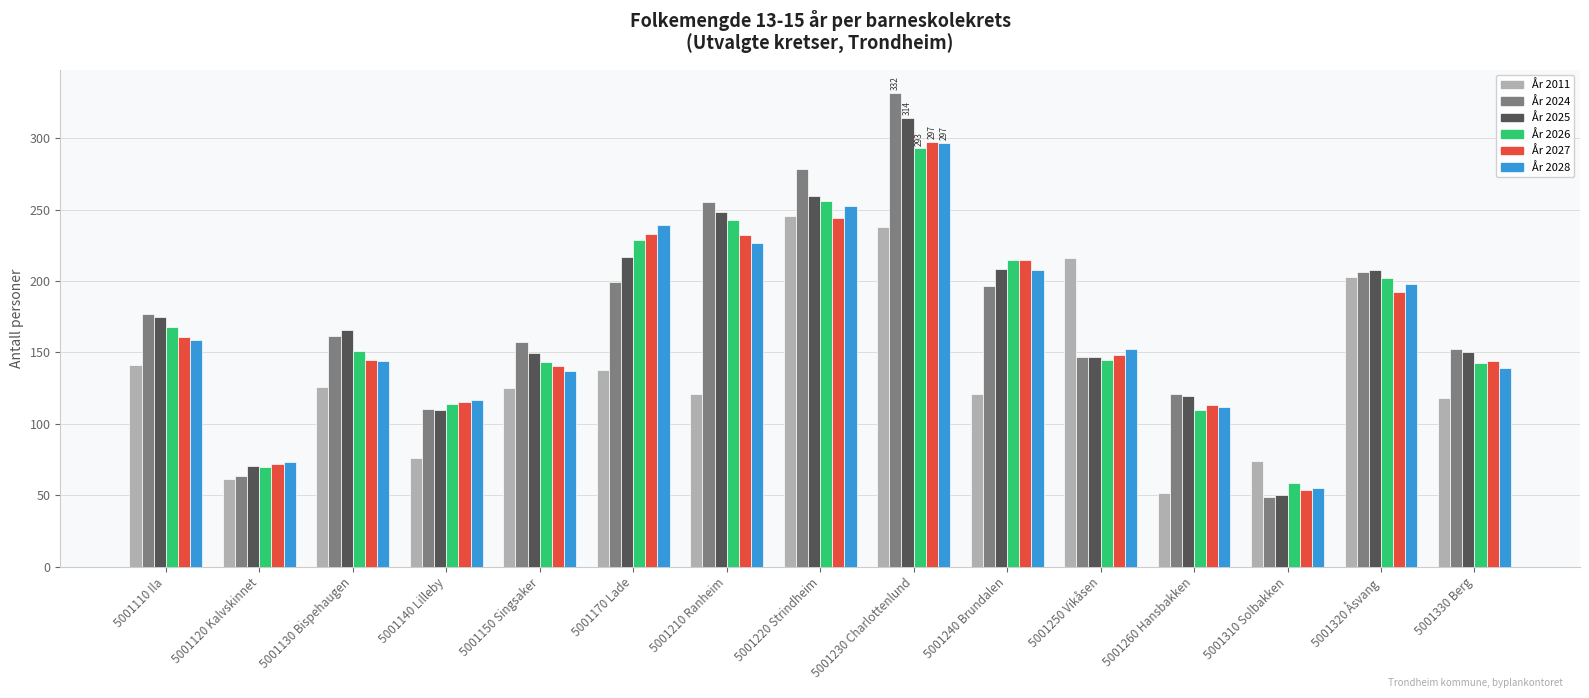

How many series are shown in this chart?

6